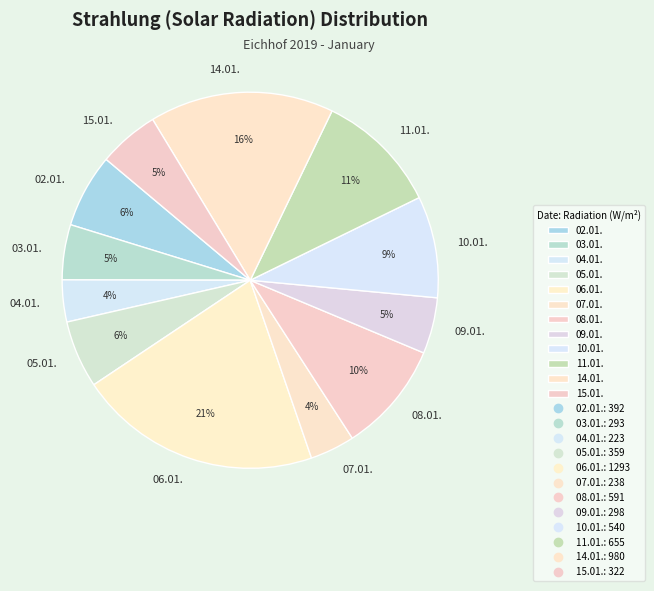

How many segments does this pie chart have?

12